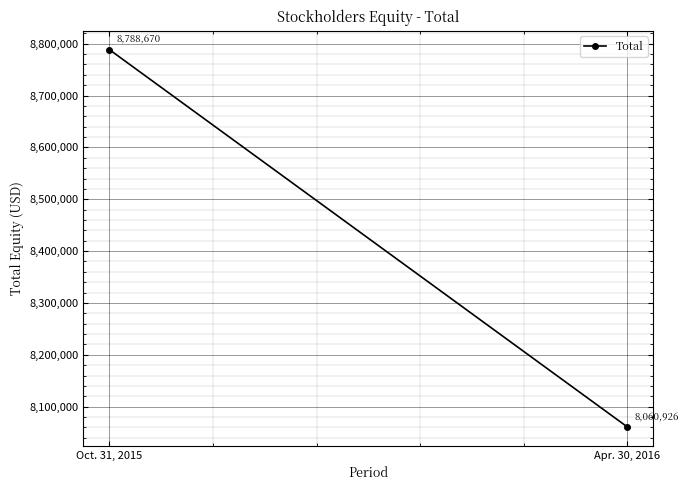

The value at Oct. 31, 2015 is 5937936. True or false?

False